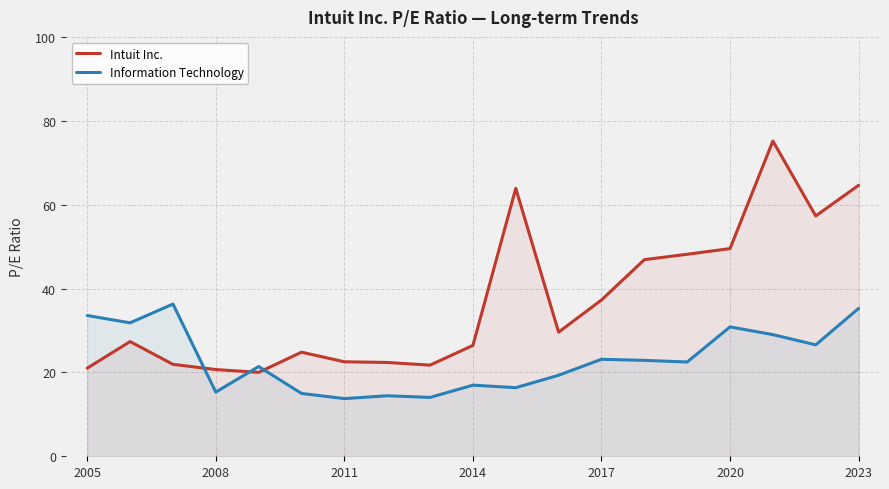

How many times do Intuit Inc. and Information Technology cross each other?

3